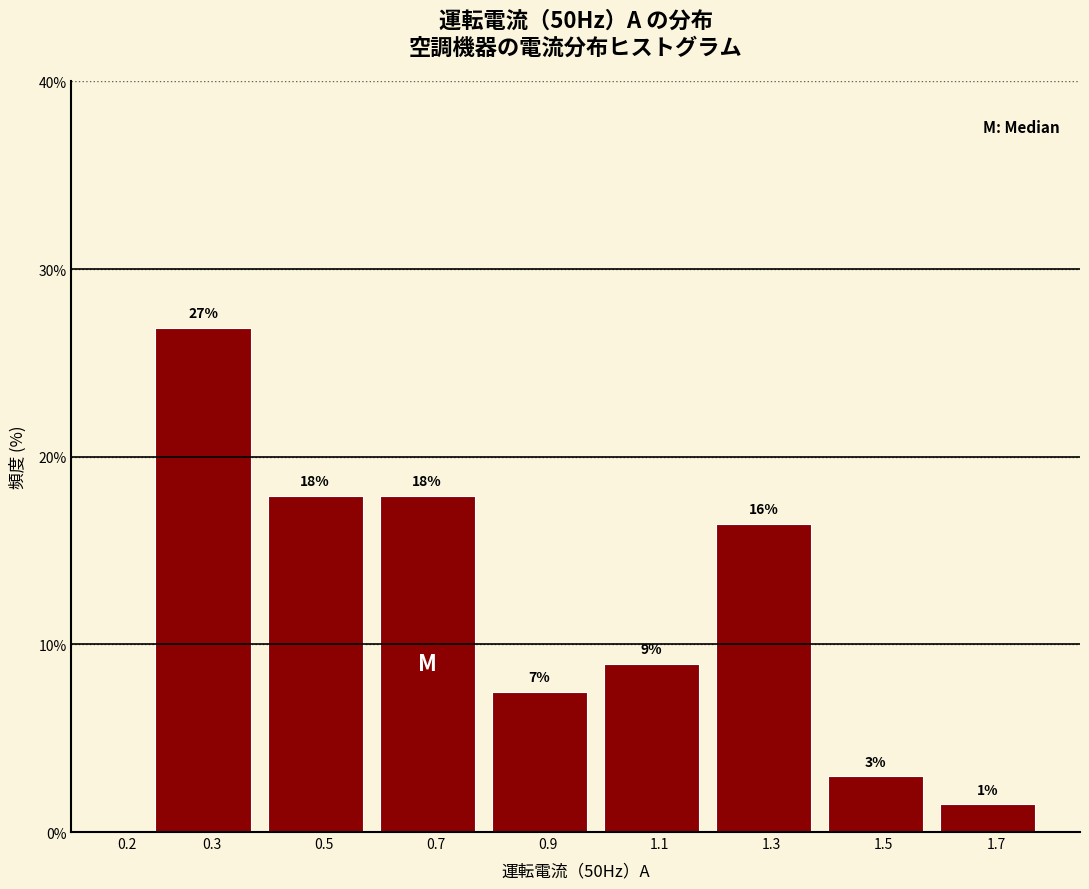

What is the maximum value shown in the chart?

26.9